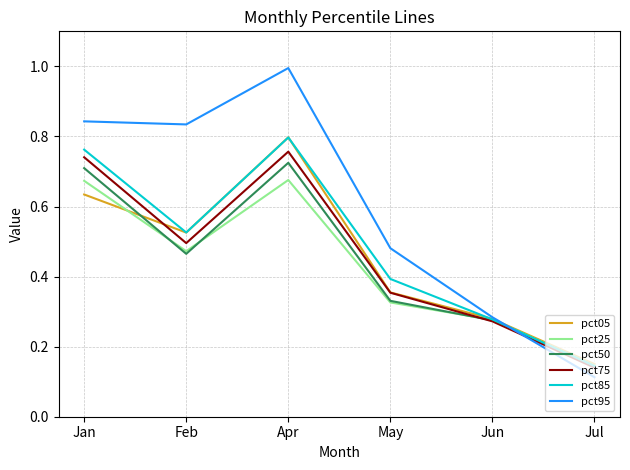

What is the total value across all series at Jan?

4.4